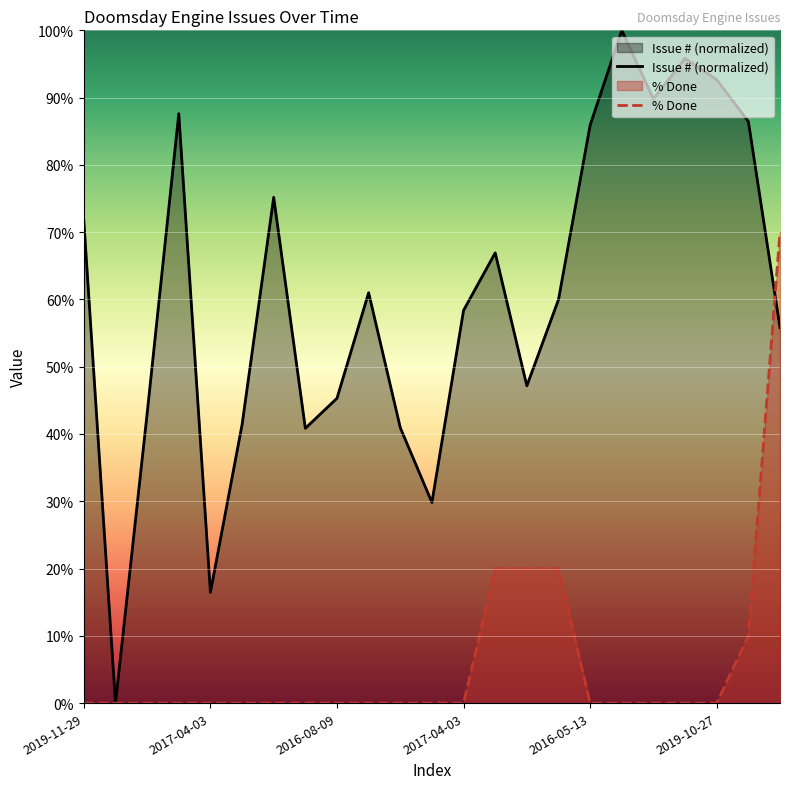

Which category has the lowest value in the Issue # (normalized) series?

2017-04-03